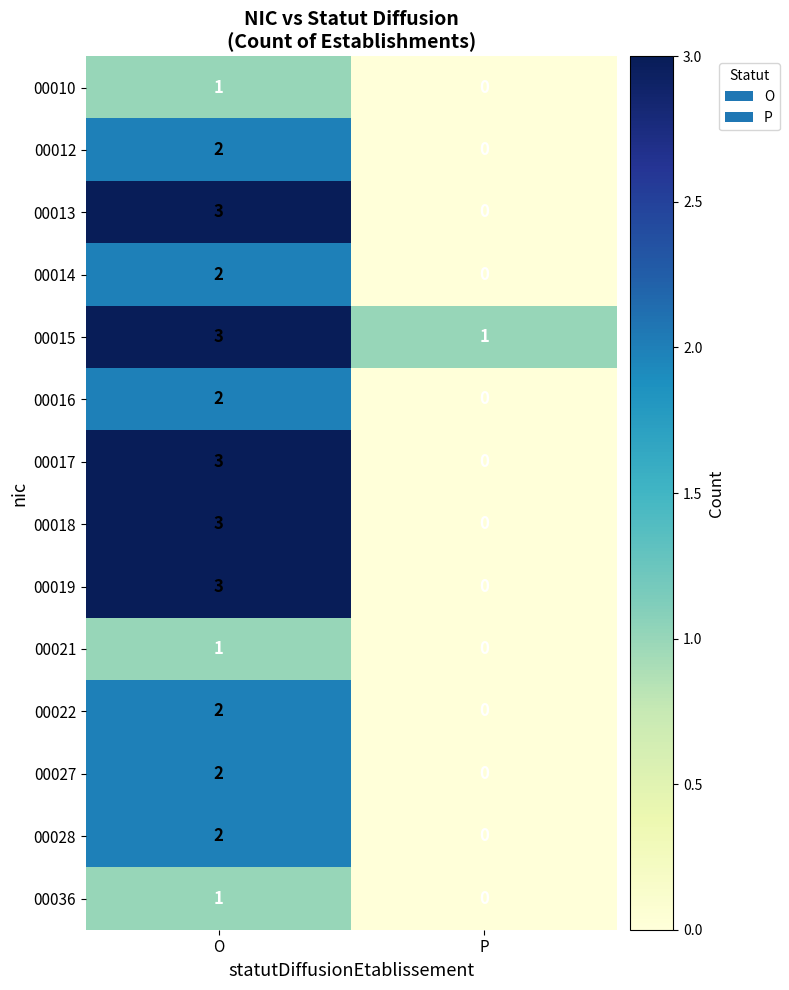

At which category does the chart reach its minimum across all series?

P